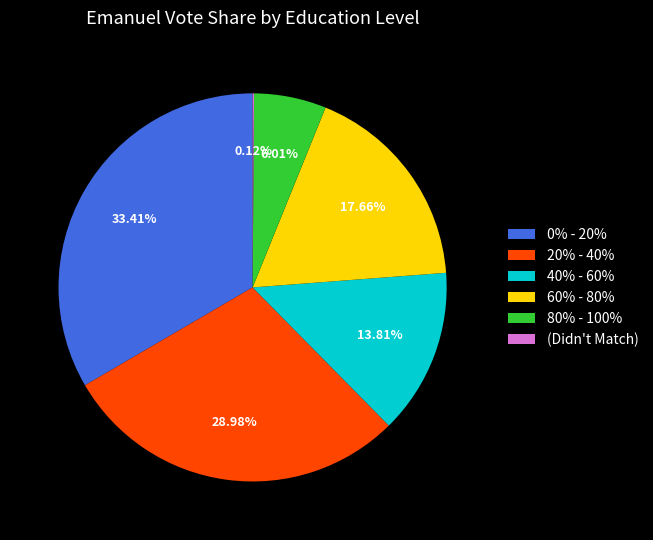

Which category has the biggest portion of the pie?

0% - 20%